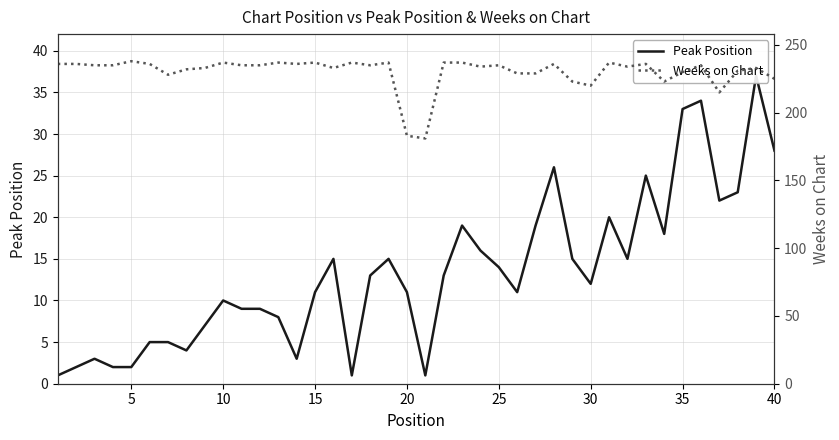

Is the value of Peak Position at 20 greater than the value of Weeks on Chart at 12?

No